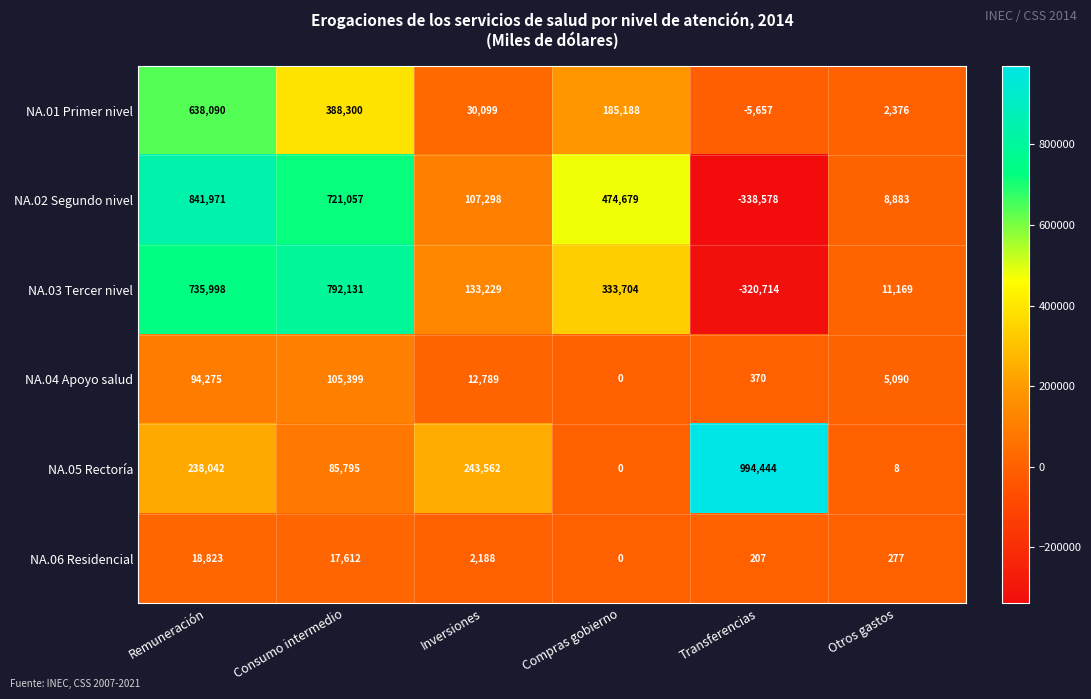

What is the highest value of the NA.01 Primer nivel series?

638090